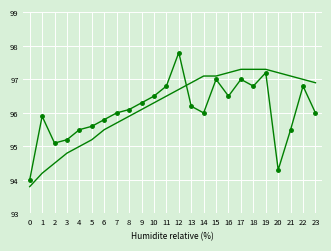

What is the total value across all series at 5?

190.8